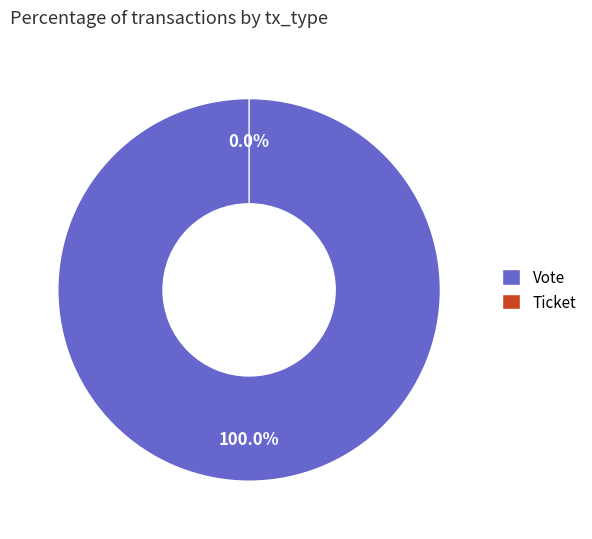

Does any single category account for the majority?

Yes